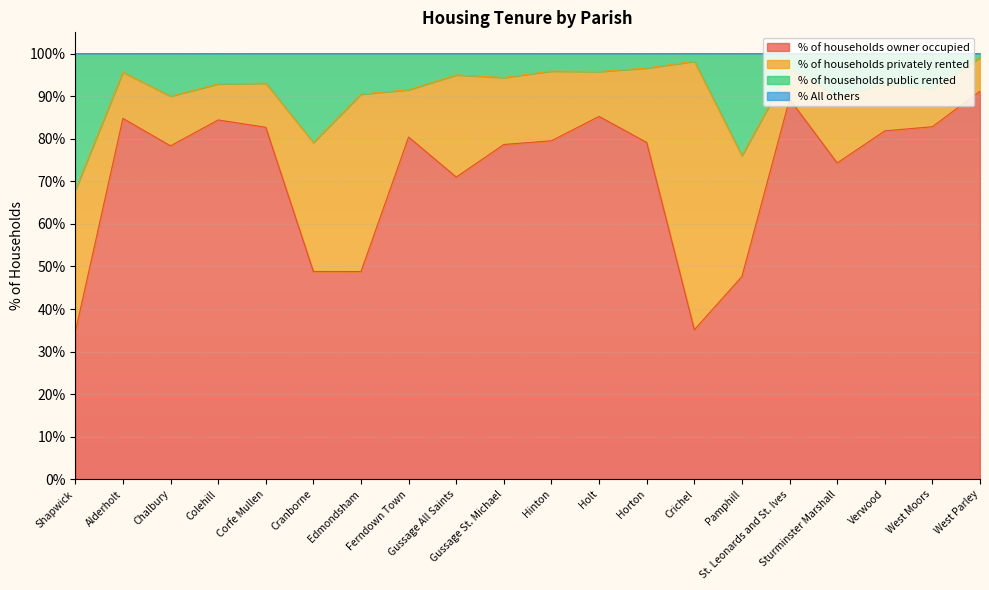

What is the lowest value of the % of households owner occupied series?

34.6